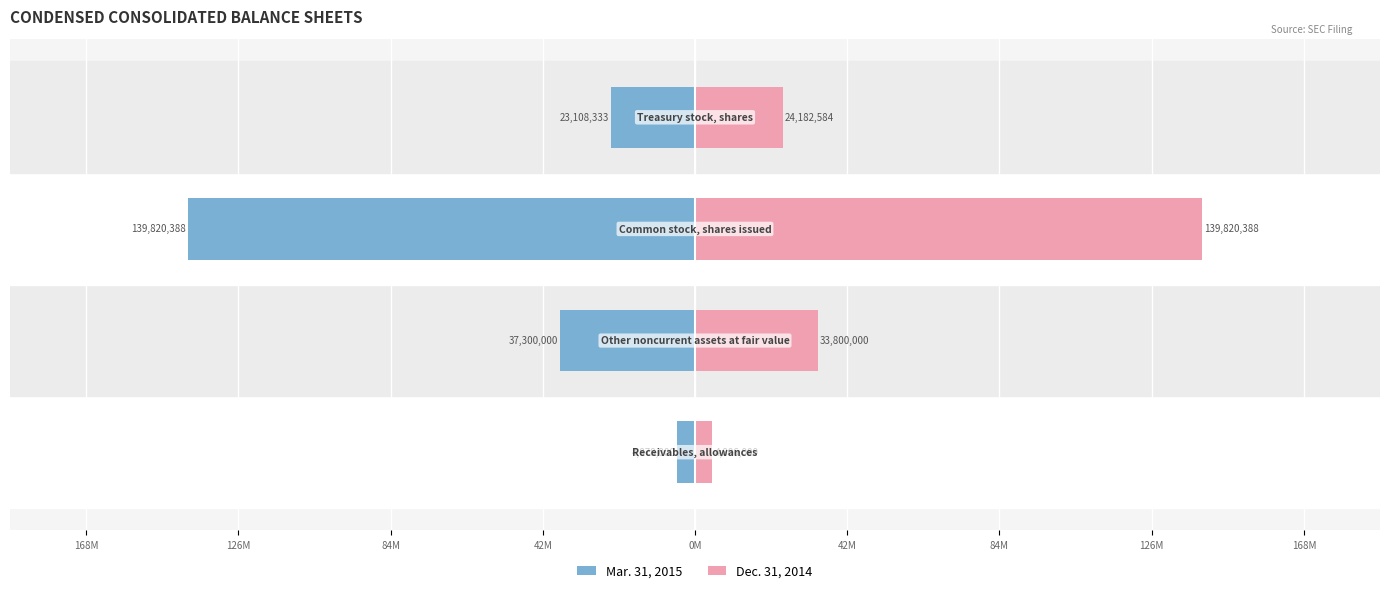

What is the difference between the maximum and minimum values in the Dec. 31, 2014 series?

135.0